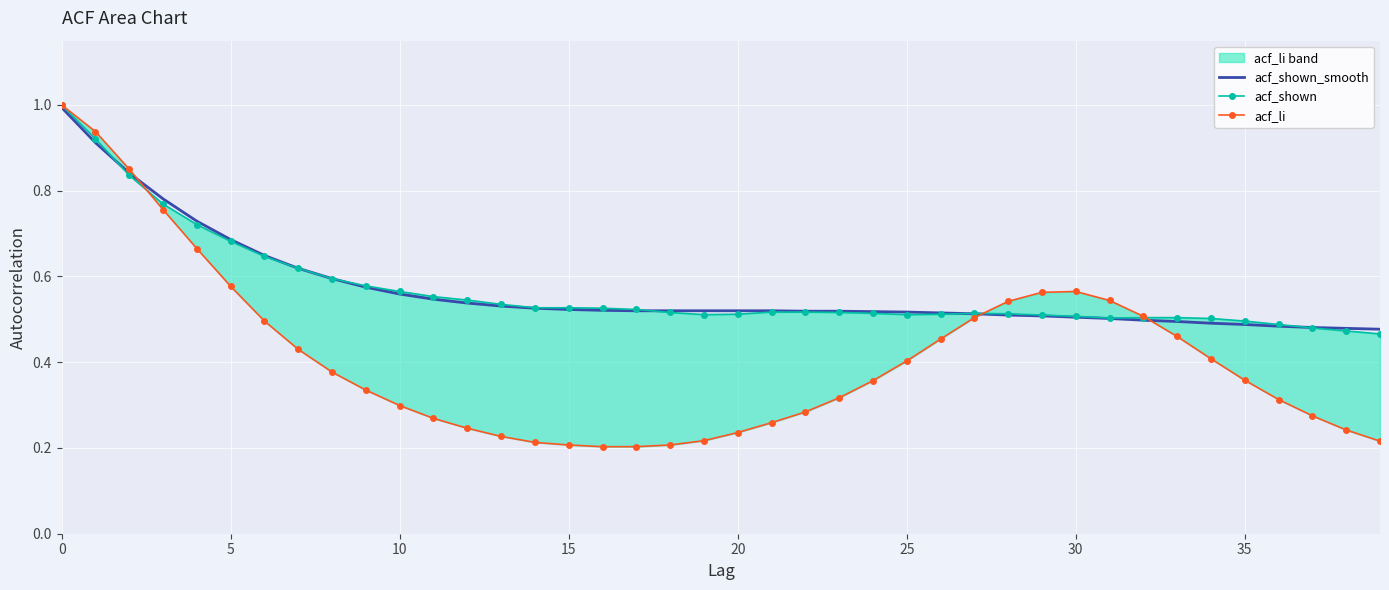

What is the highest value of the acf_shown_smooth series?

1.0